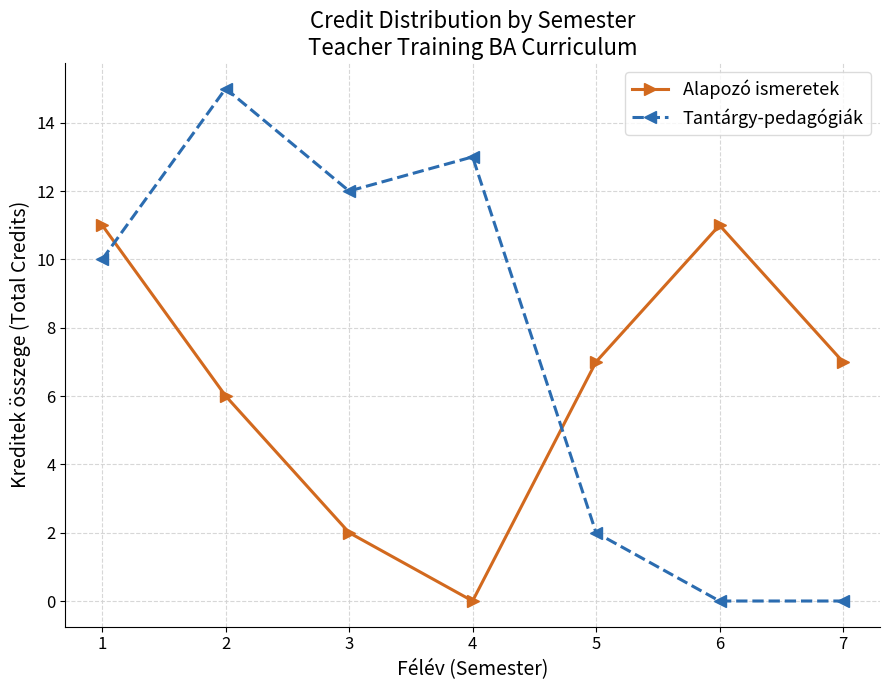

True or false: Alapozó ismeretek and Tantárgy-pedagógiák cross at least once.

True